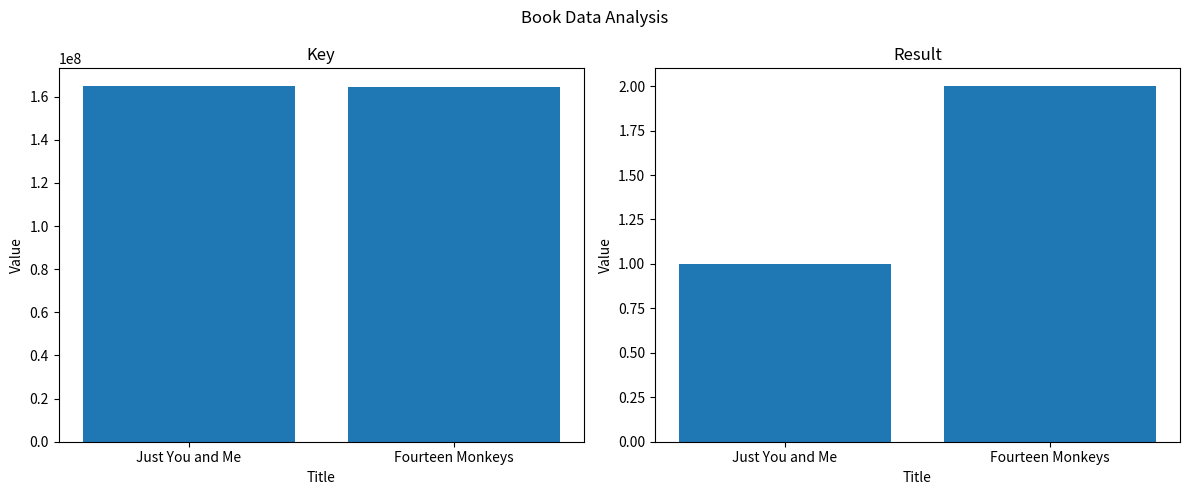

What is the label of the 1st bar from the right?

Fourteen Monkeys